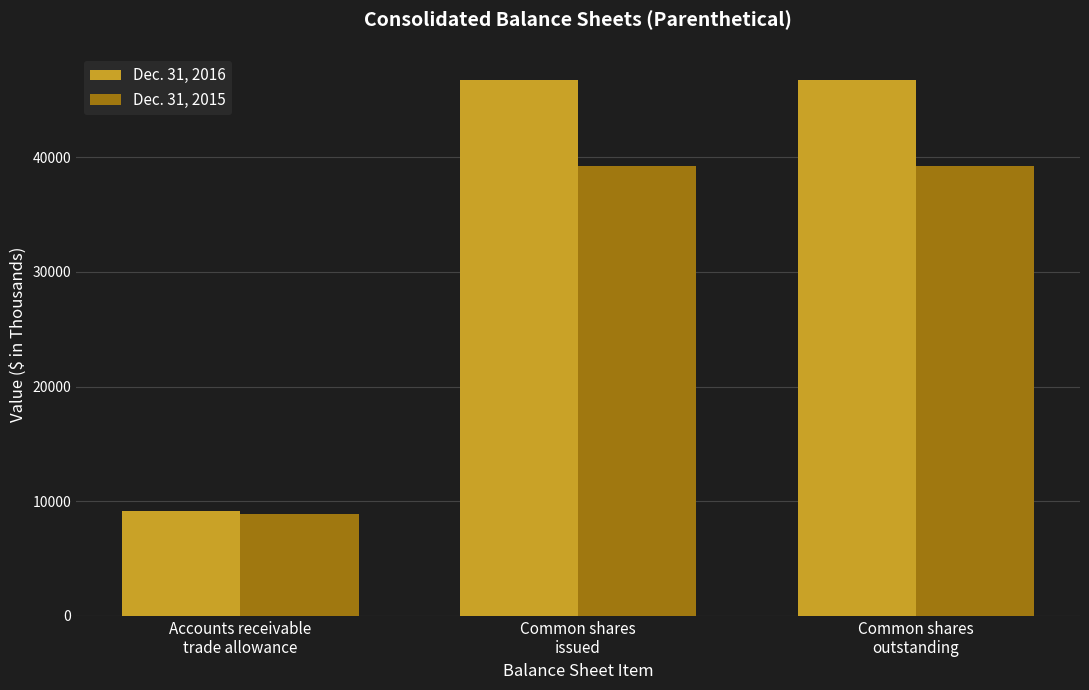

List the series in order of their peak value, highest first.

Dec. 31, 2016, Dec. 31, 2015